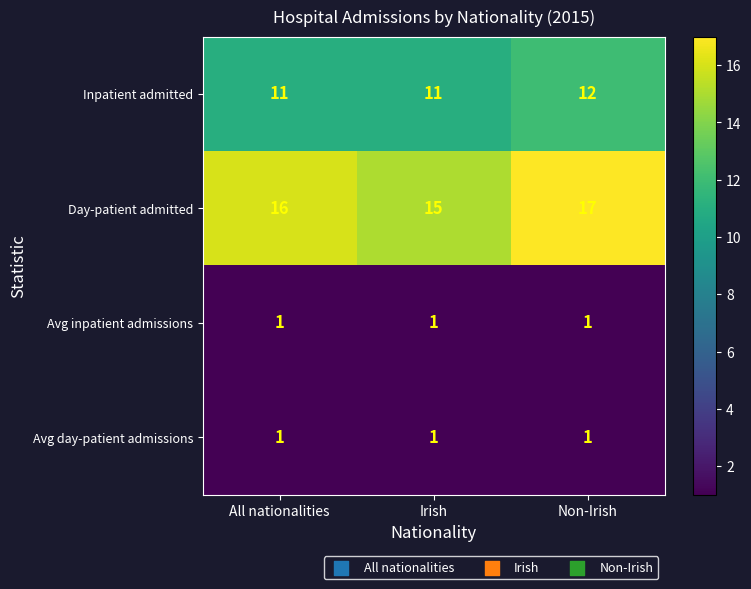

What is the sum of all Inpatient admitted values?

34